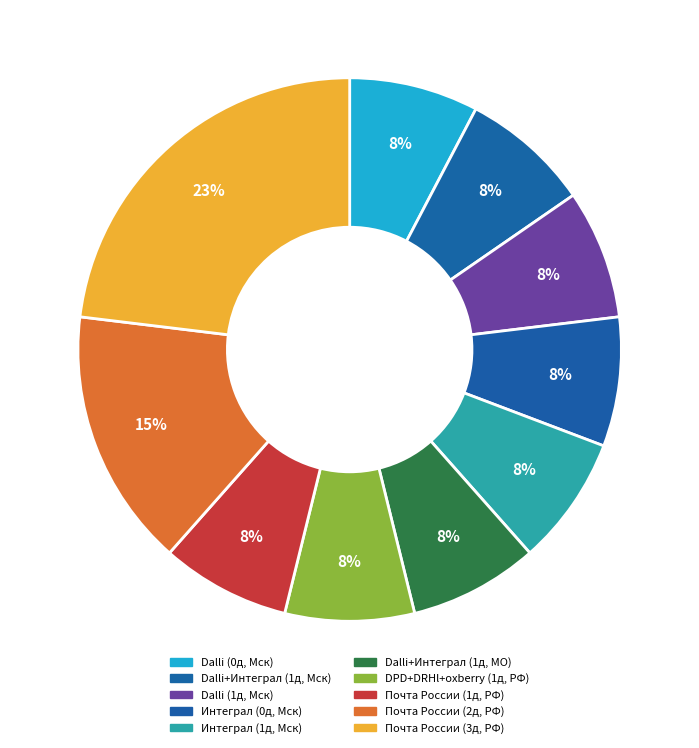

Is there a majority slice in this chart?

No